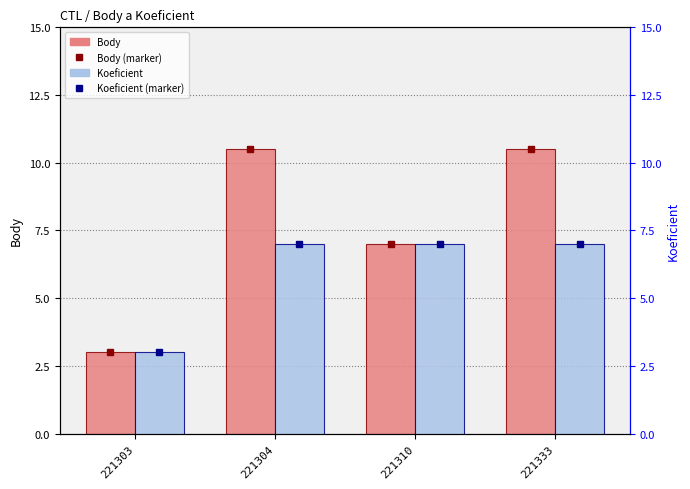

What is the sum of all Body values?

31.0